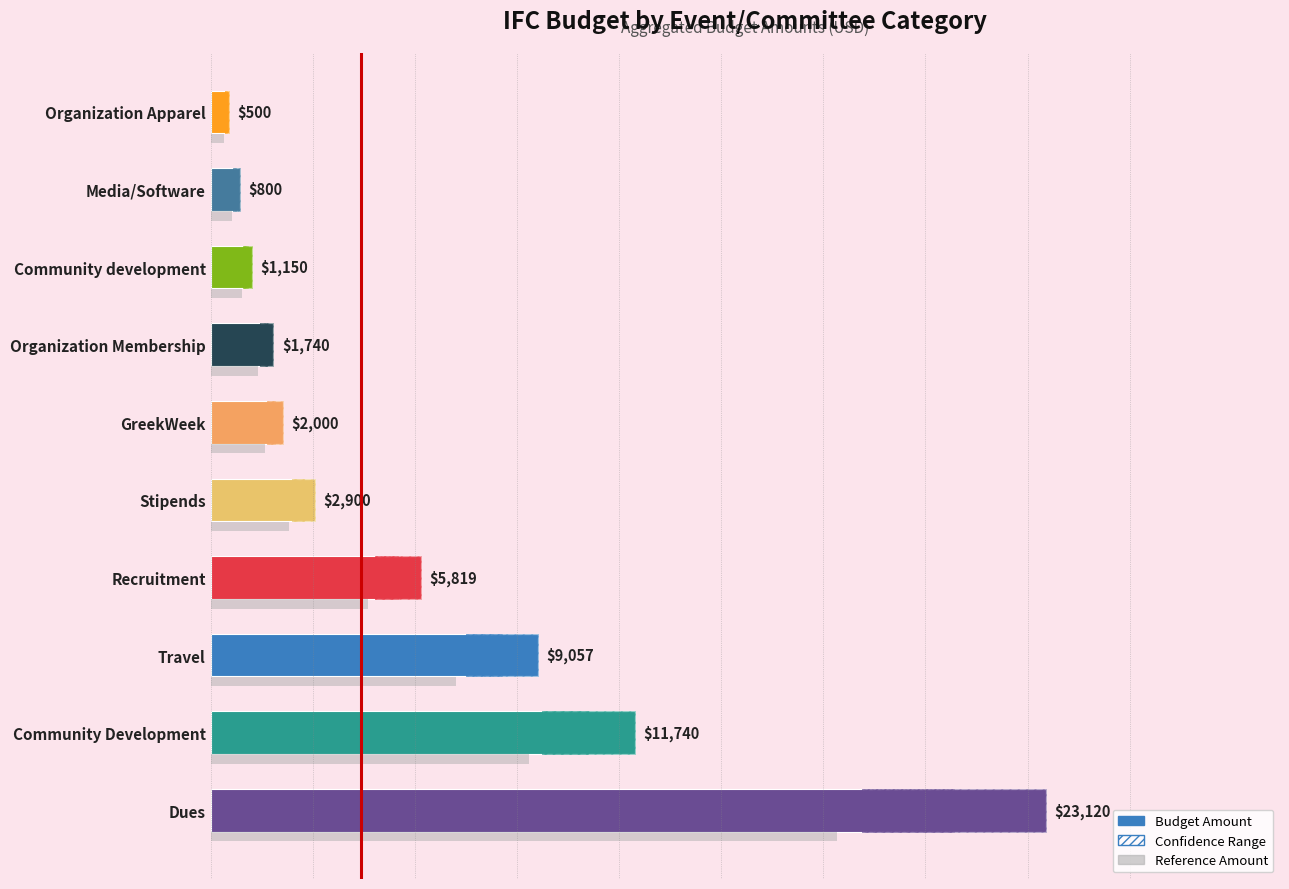

What position from the left is Media/Software?

9